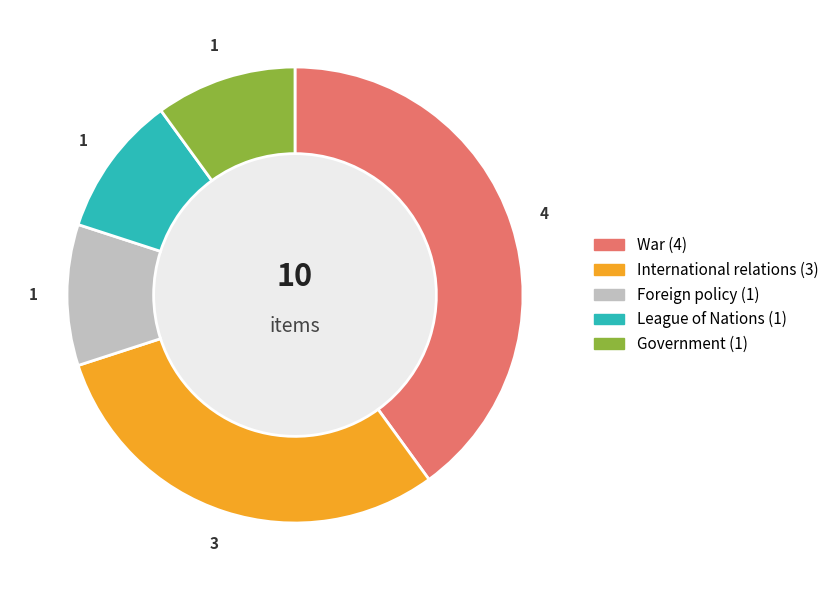

Is there any slice that represents more than half of the pie?

No